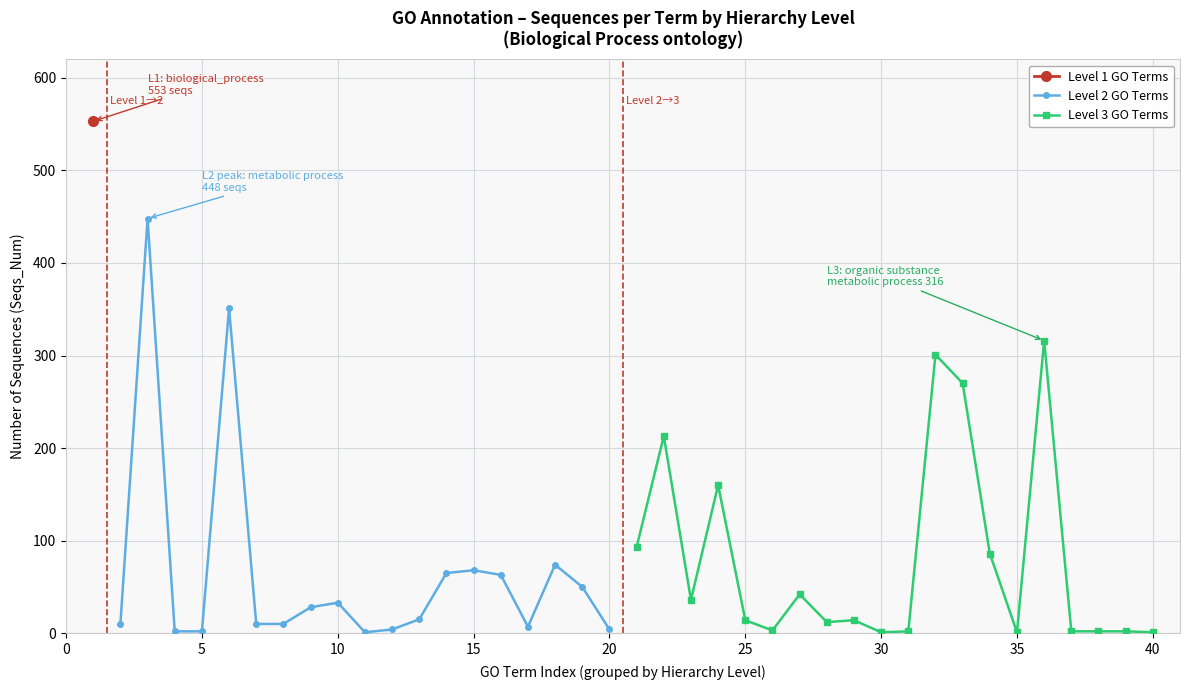

Count the number of categories in the chart.

20